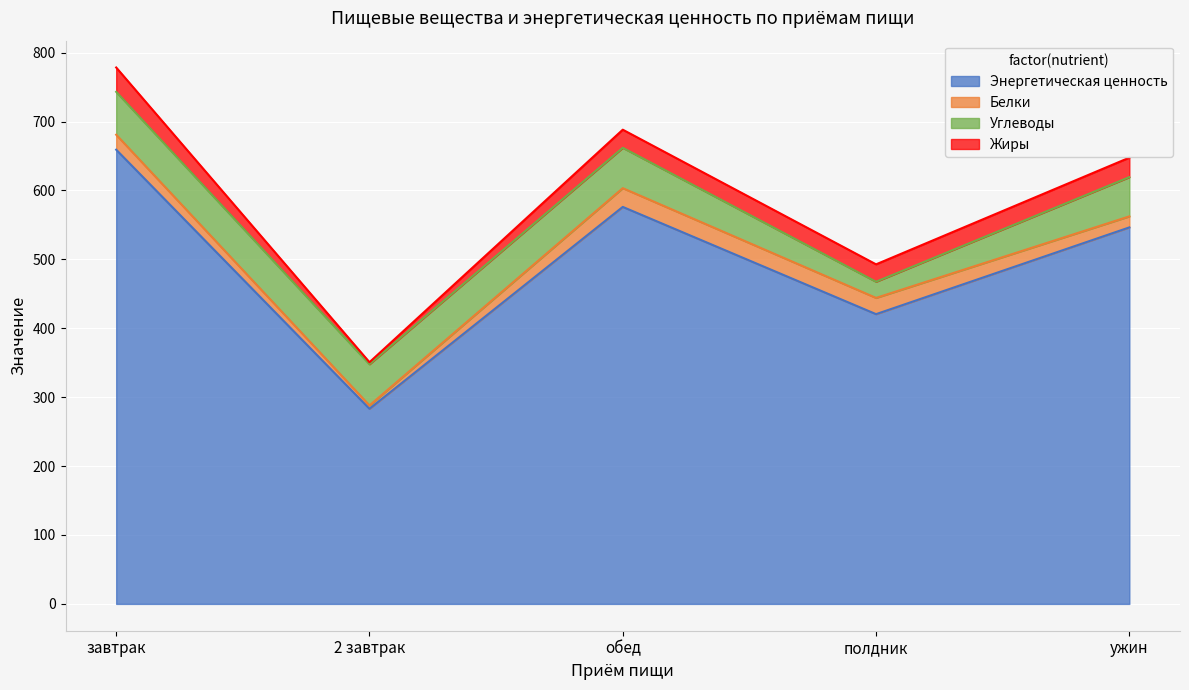

True or false: Углеводы and Энергетическая ценность intersect in this chart.

False